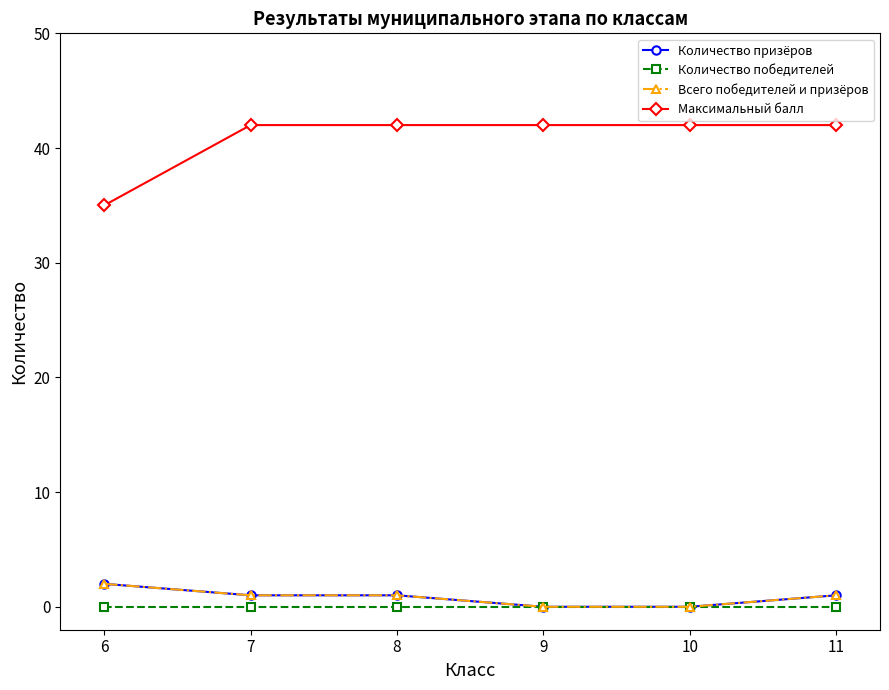

Does the chart have visible grid lines?

No